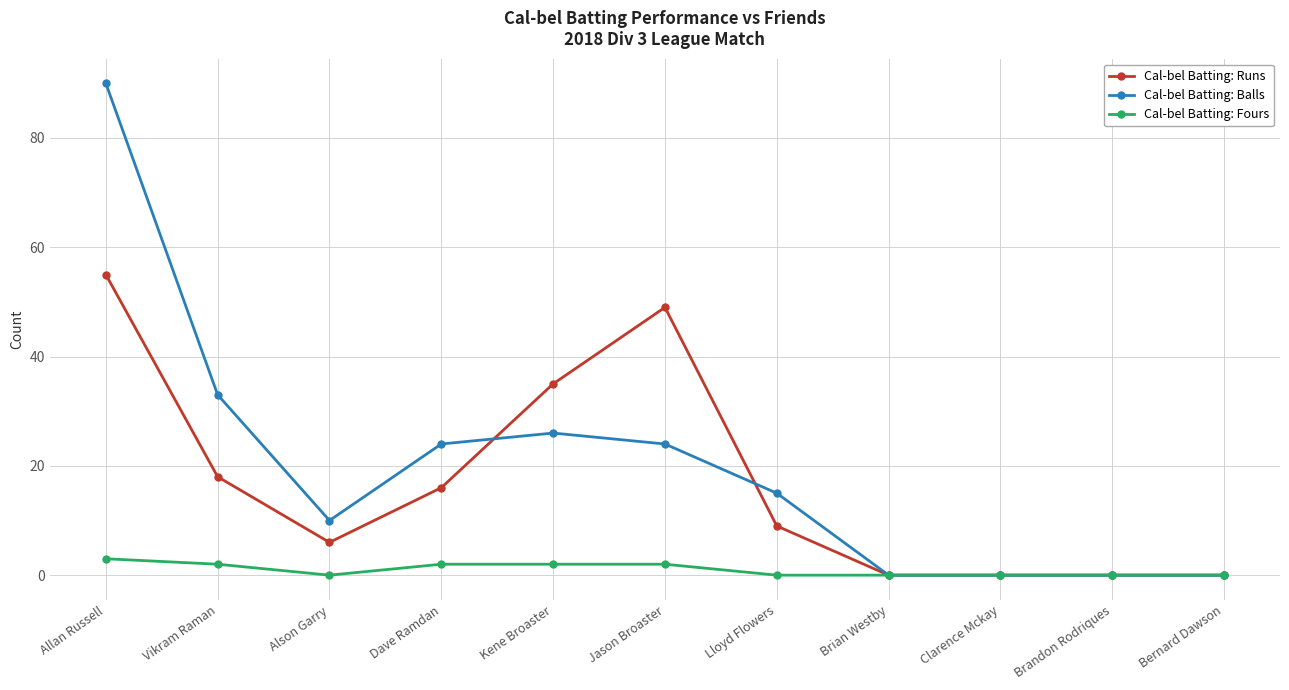

True or false: Cal-bel Batting: Runs has a value of -22 at Brian Westby.

False